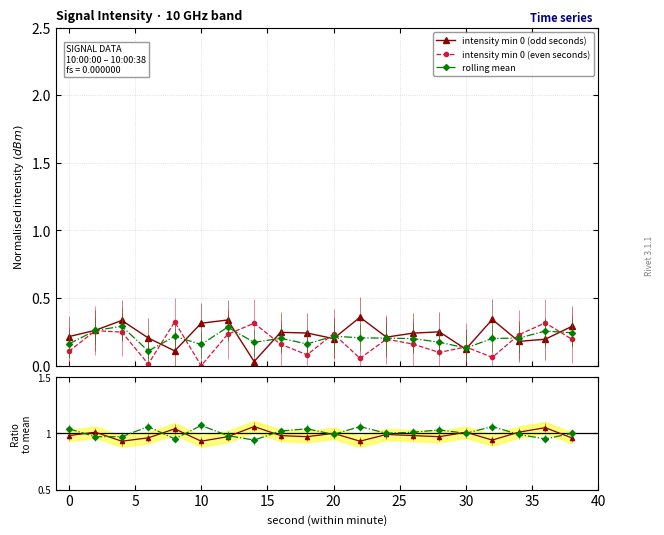

How many interior local valleys does the ratio even/mean series have?

6